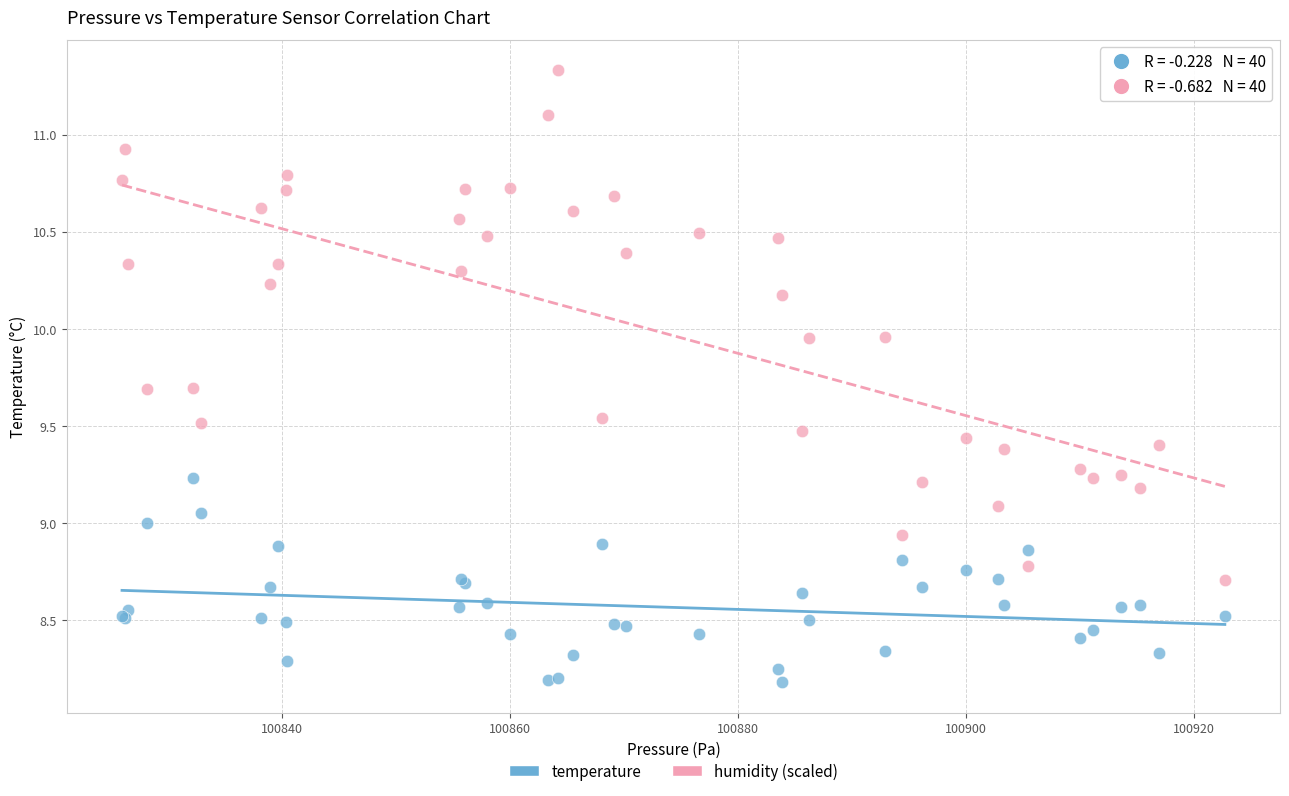

Which series reaches the maximum Y coordinate?

humidity (scaled)